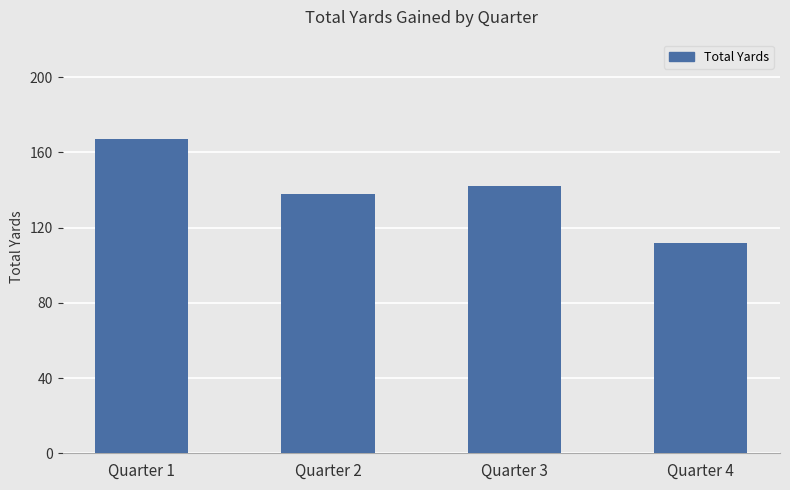

List the labels in order of value, largest first.

Quarter 1, Quarter 3, Quarter 2, Quarter 4